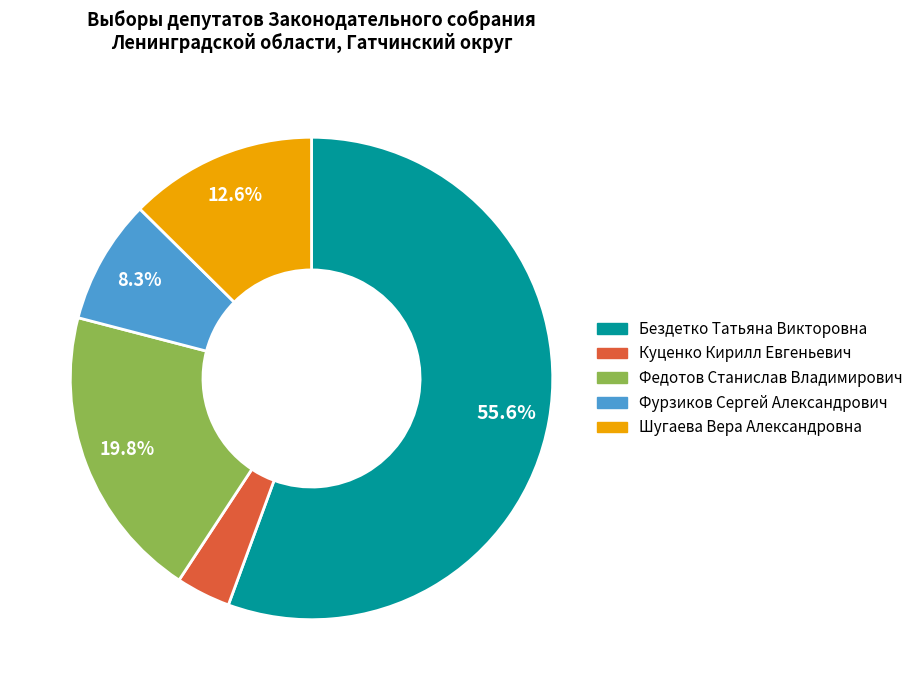

To the nearest percent, what percentage of the pie is Бездетко Татьяна Викторовна?

56%